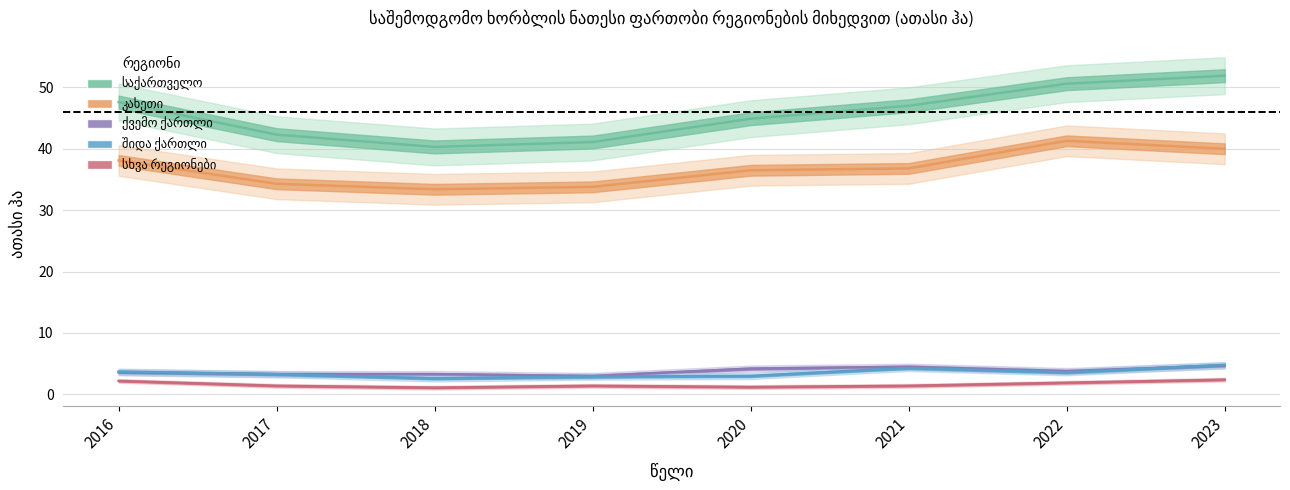

What is the difference between the highest and lowest values at 2017?

40.9